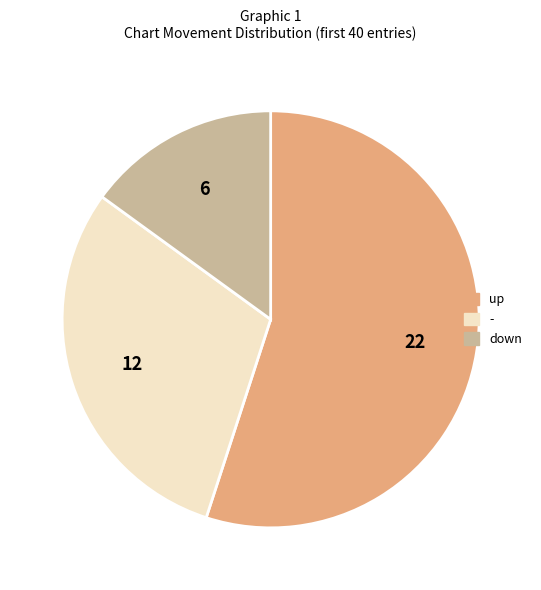

Is it true that down is 15% of the pie?

True